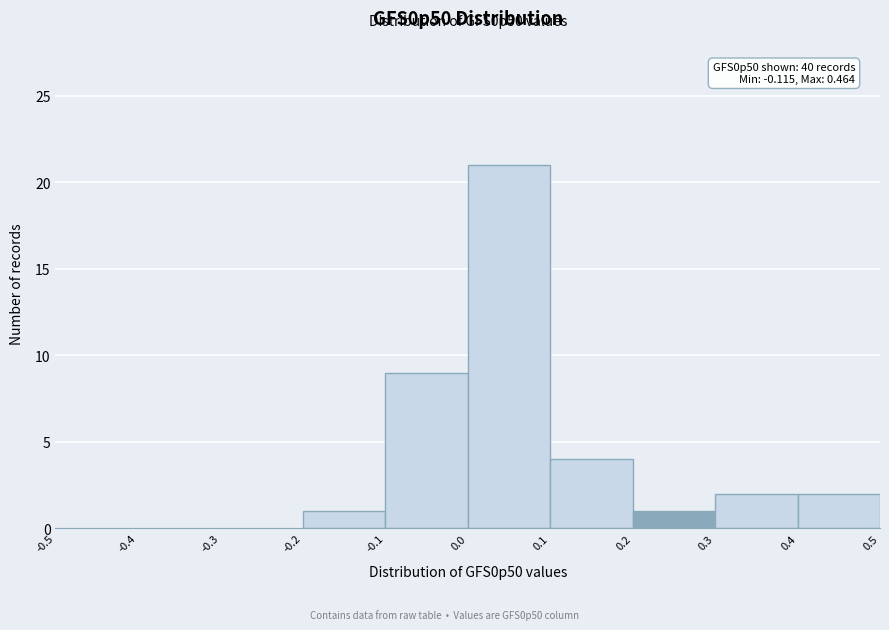

Which range on the x-axis has the tallest bar?

0.0 to 0.1